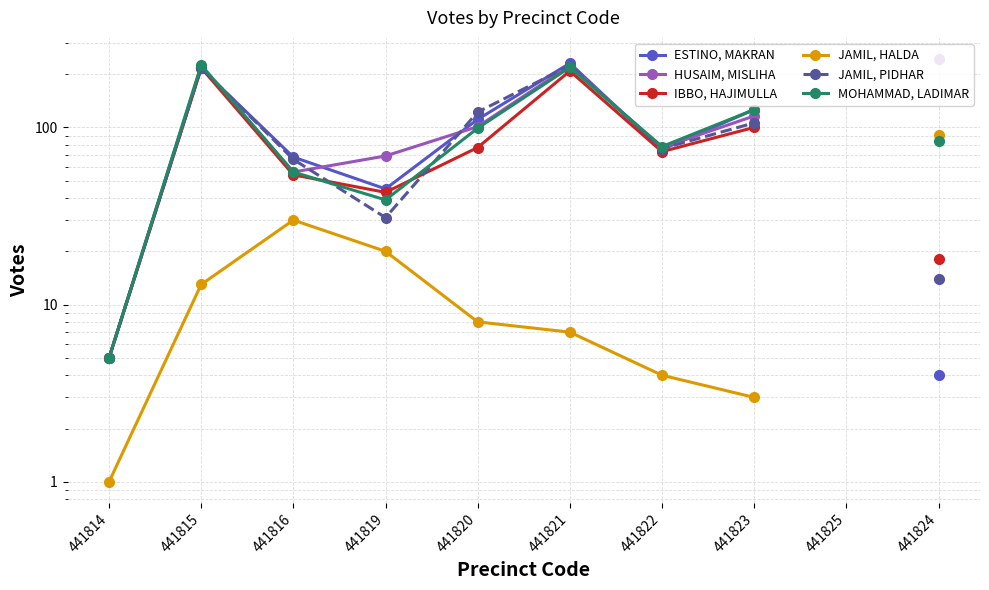

Is the value of MOHAMMAD, LADIMAR at 441823 greater than the value of JAMIL, HALDA at 441824?

Yes